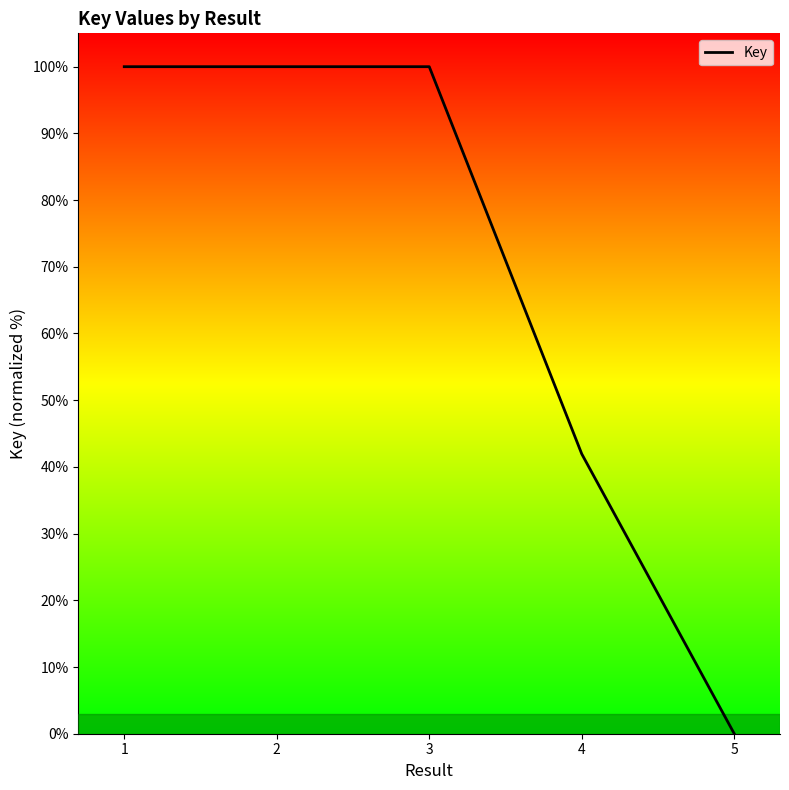

Is this an area chart (filled region under the line)?

No